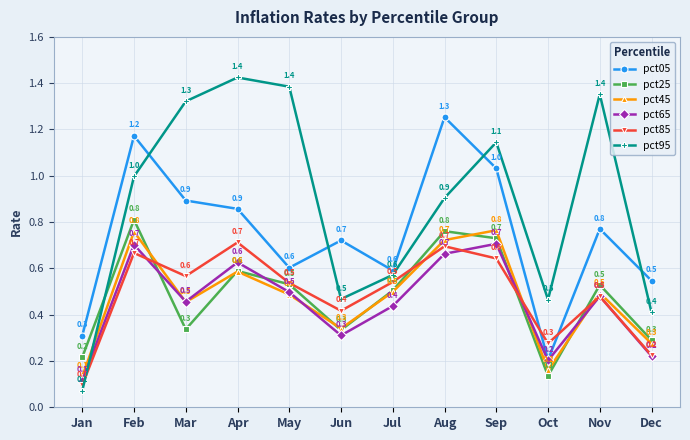

What is the total value across all series at Aug?

5.0